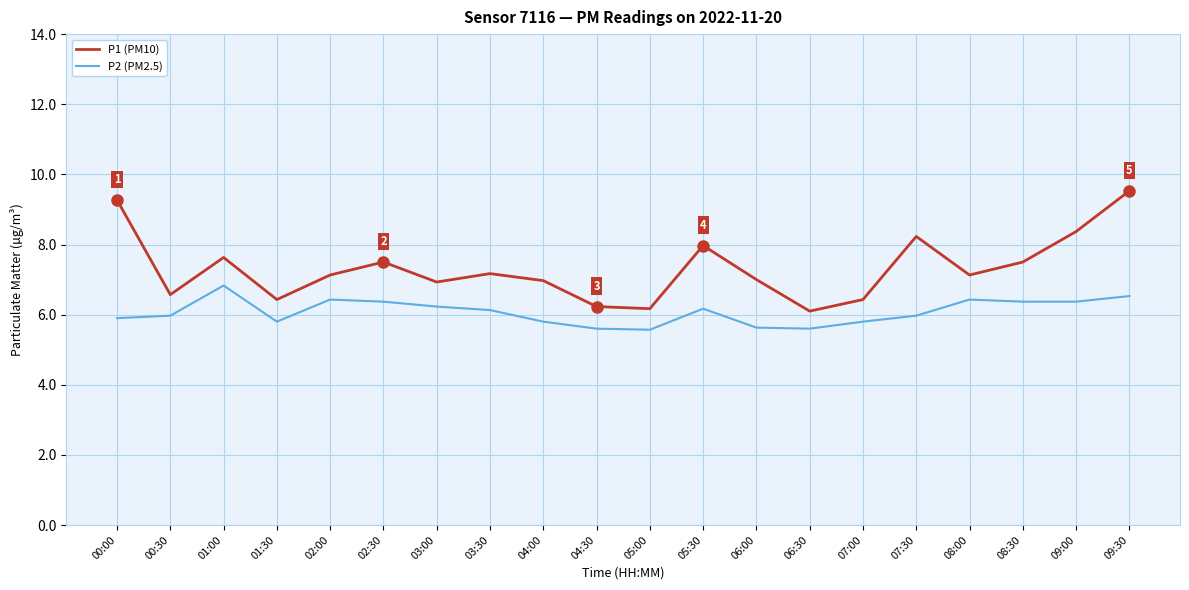

What is the difference between the P2 (PM2.5) values at 03:30 and 04:30?

0.5